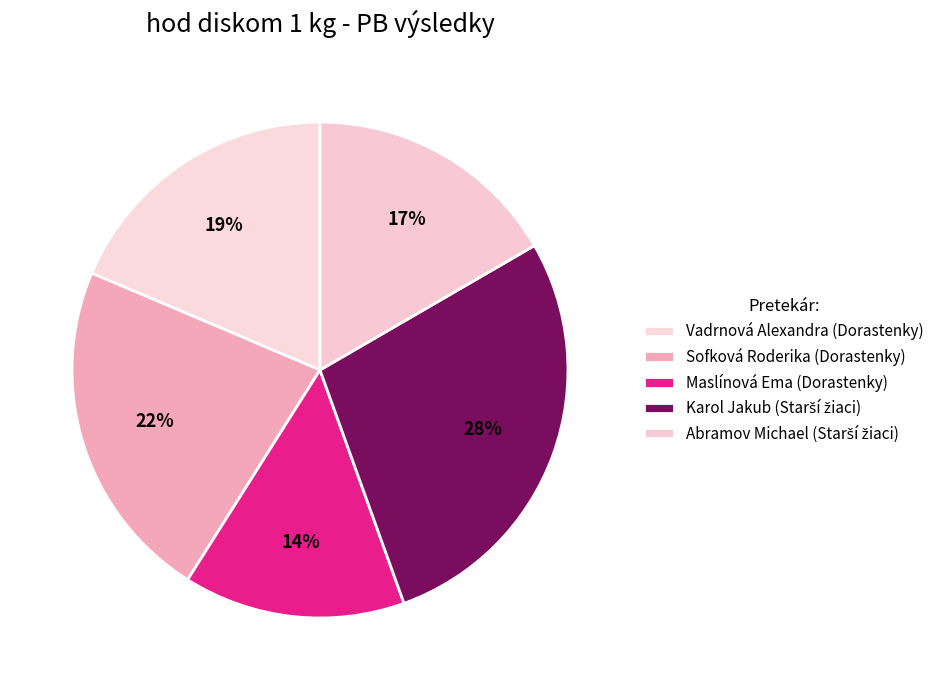

How many slices are in this pie chart?

5